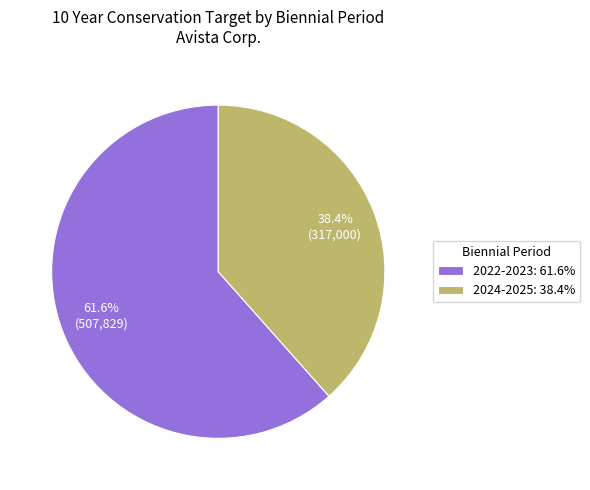

Rank the categories by value from lowest to highest.

2024-2025, 2022-2023